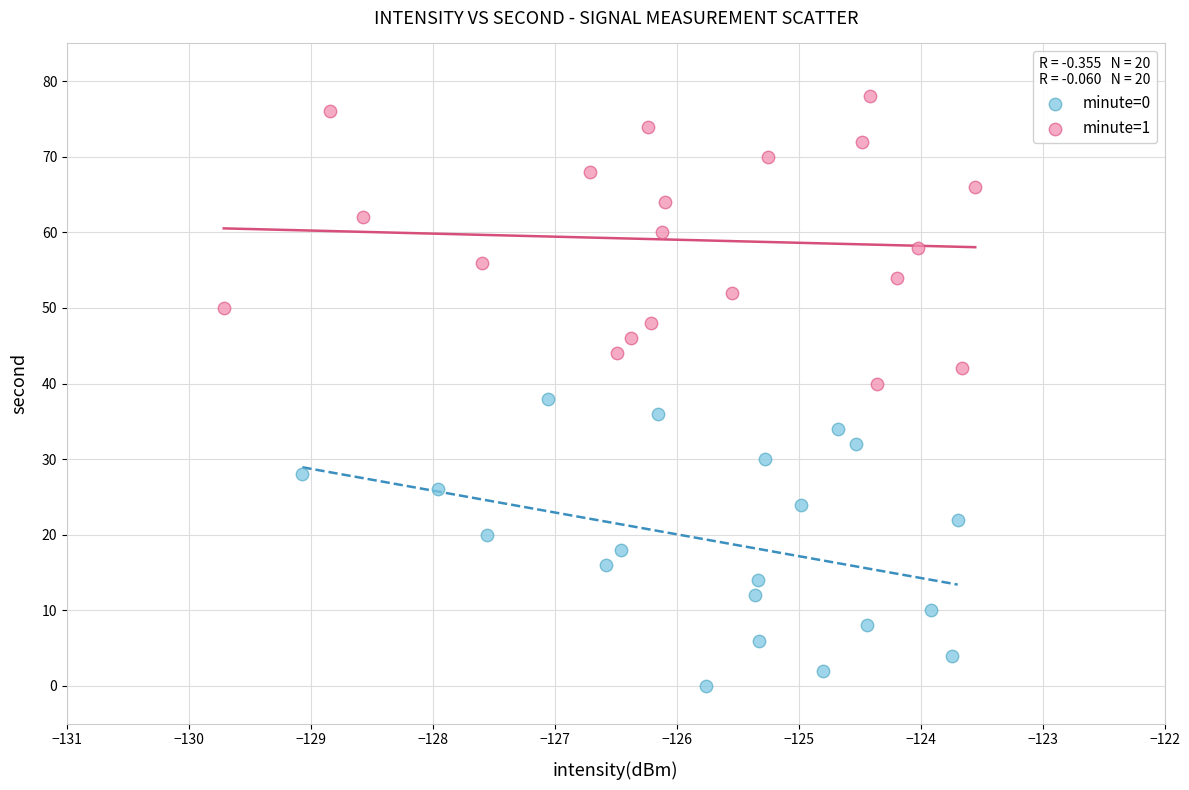

Which series contains the lowest Y value?

minute=0